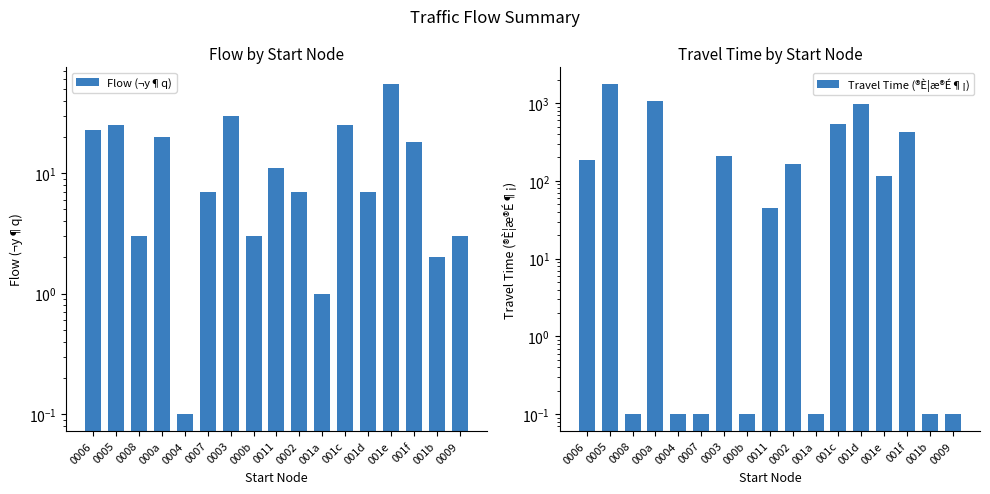

What is the spread (max minus min) of values at 001e?

60.0